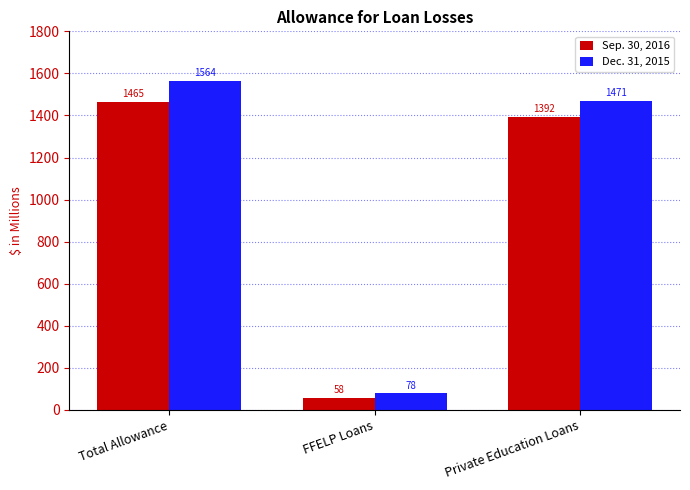

How many bars are there in total?

6